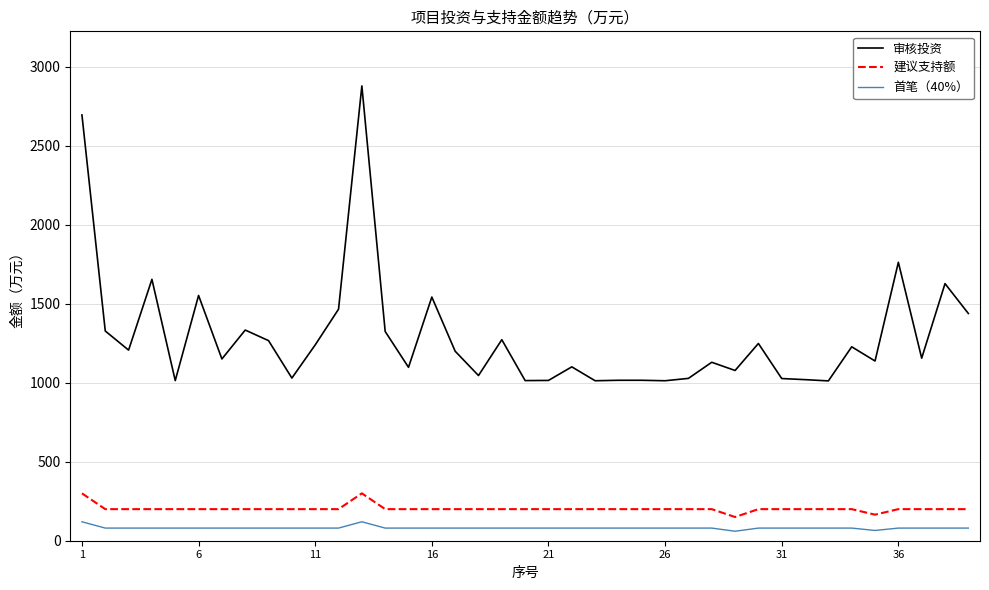

Does the chart display data point markers on the line(s)?

No